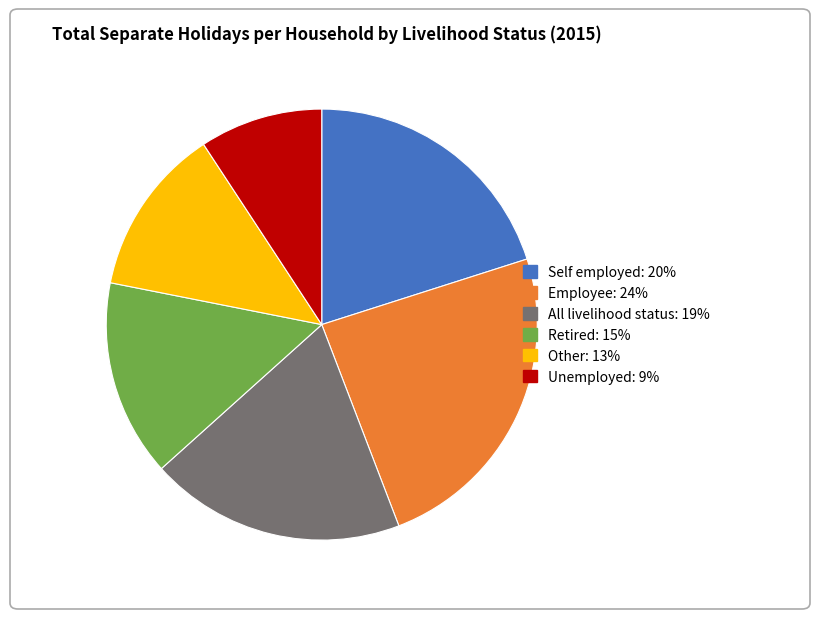

Which category has the smallest portion of the pie?

Unemployed